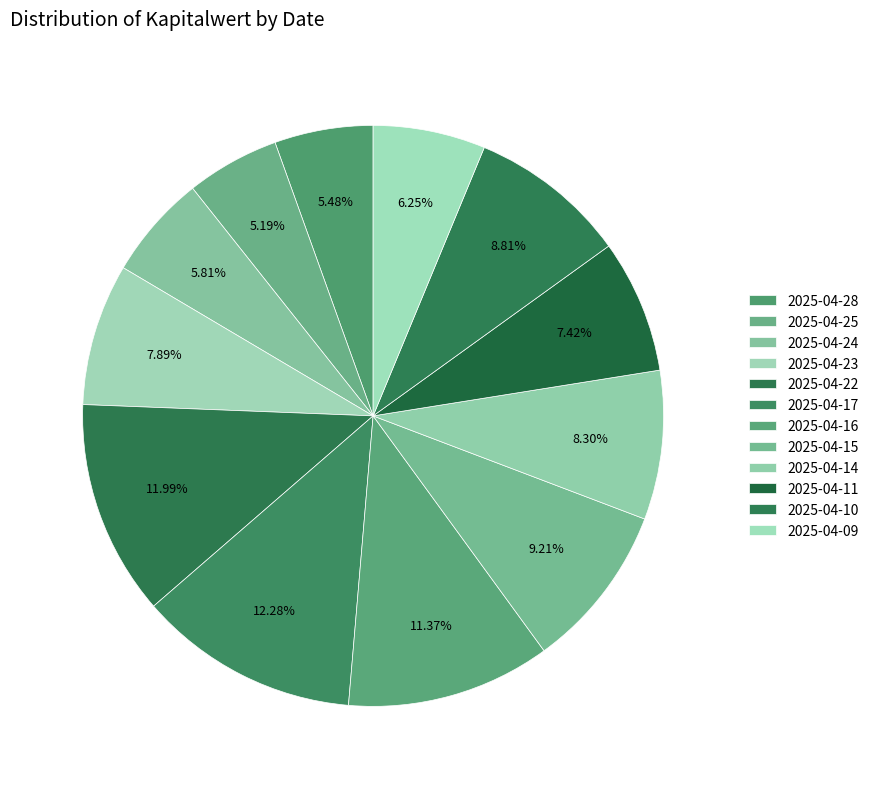

How many segments does this pie chart have?

12